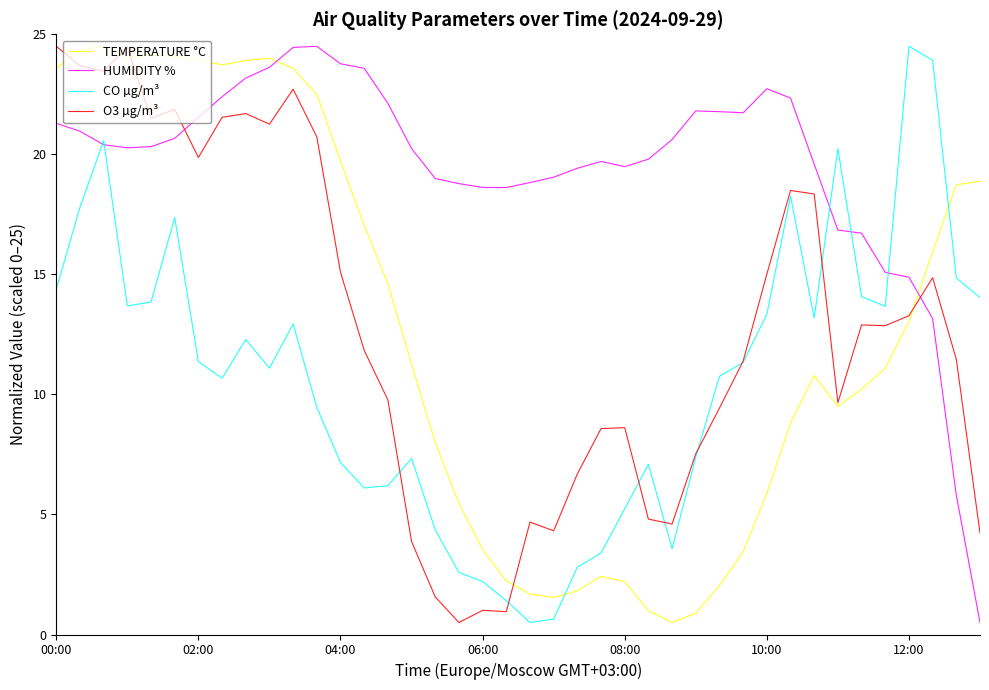

True or false: TEMPERATURE °C and HUMIDITY % cross at least once.

True